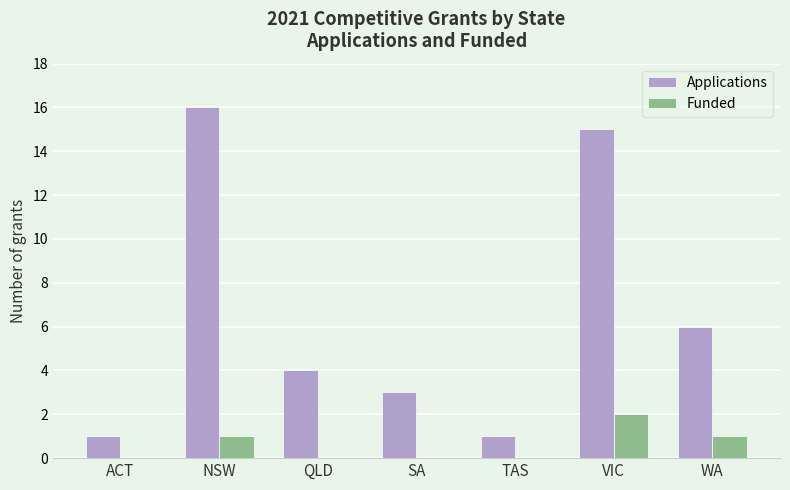

Which series has the largest total across all categories?

Applications